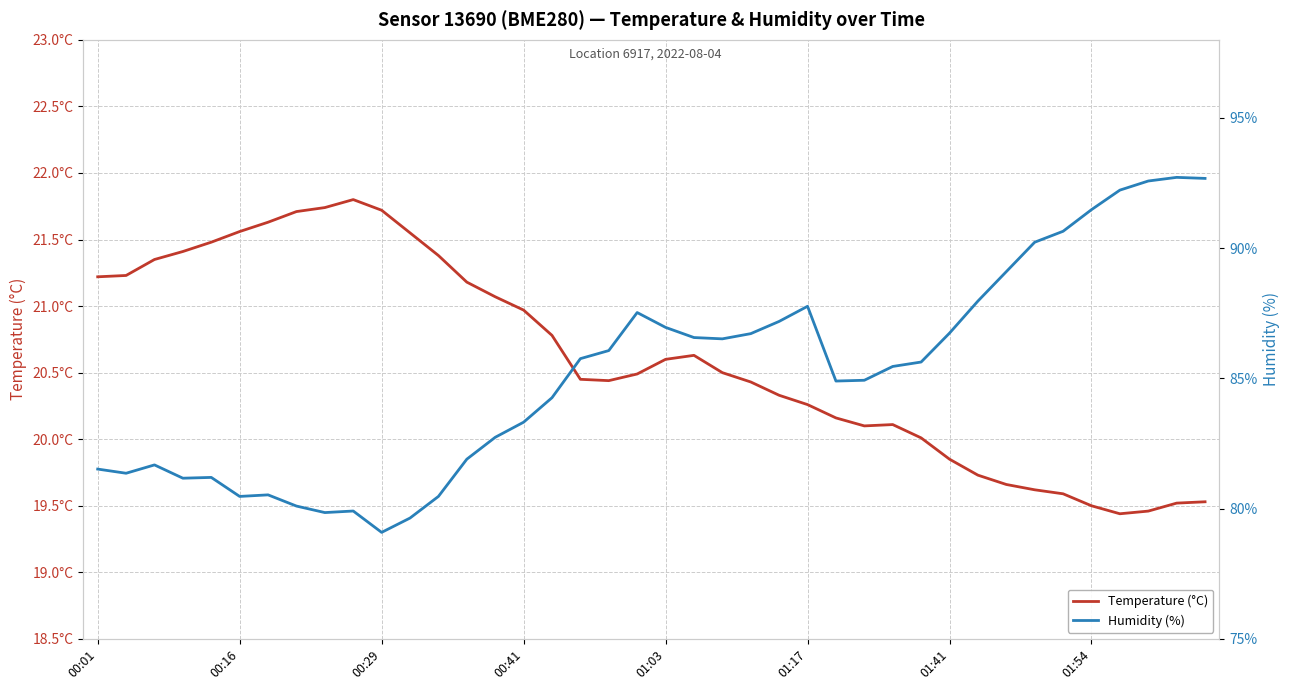

What is the sum of the Temperature (°C) values at 19 and 00:01?

41.7